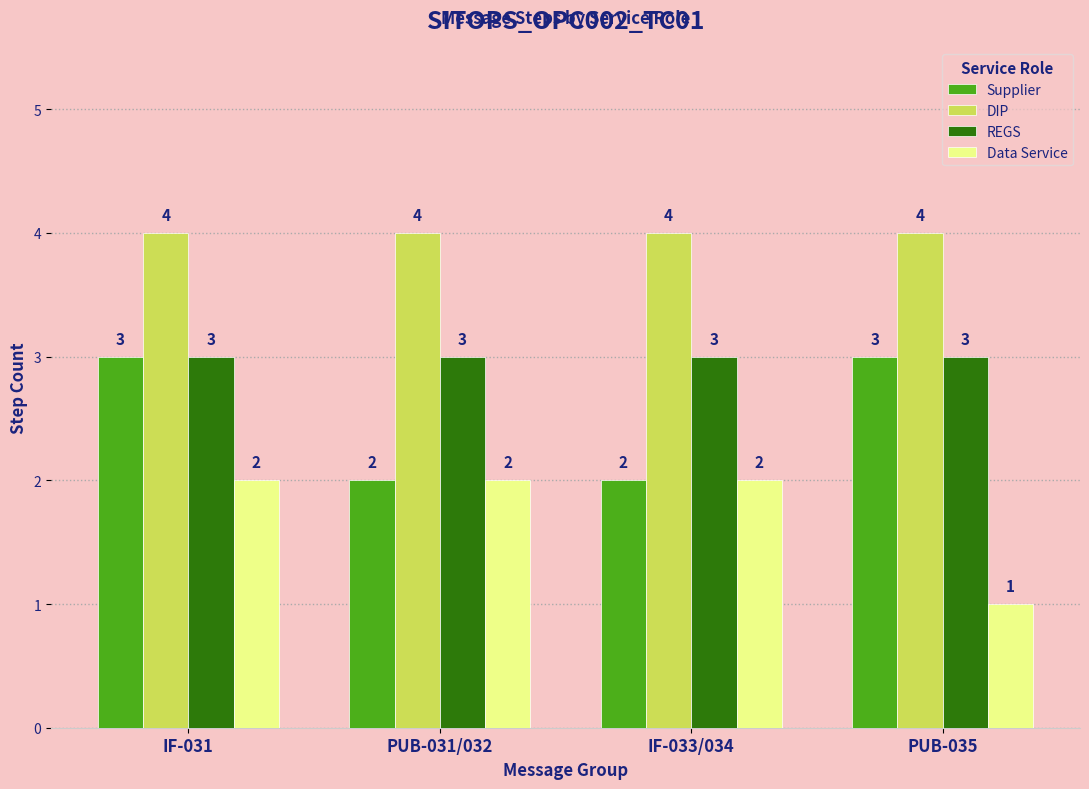

List the series in order of their overall mean, highest first.

DIP, REGS, Supplier, Data Service